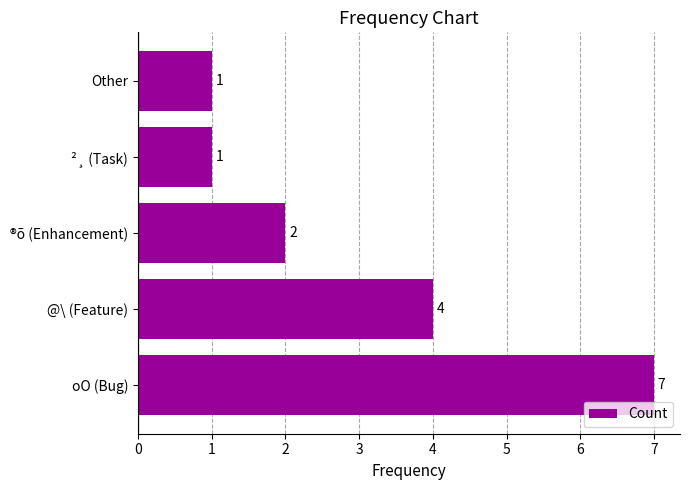

Count the values in the range 1 to 4.

4